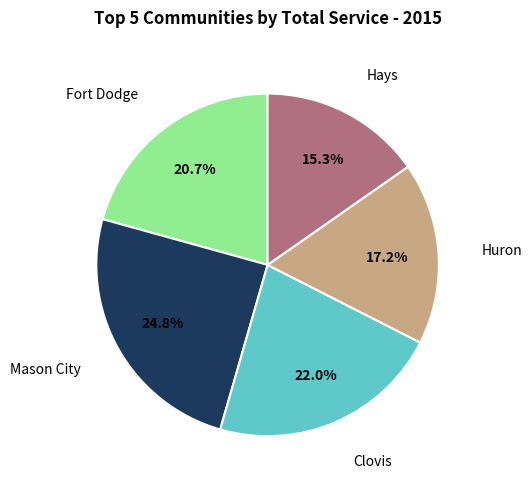

Is there any slice that represents more than half of the pie?

No